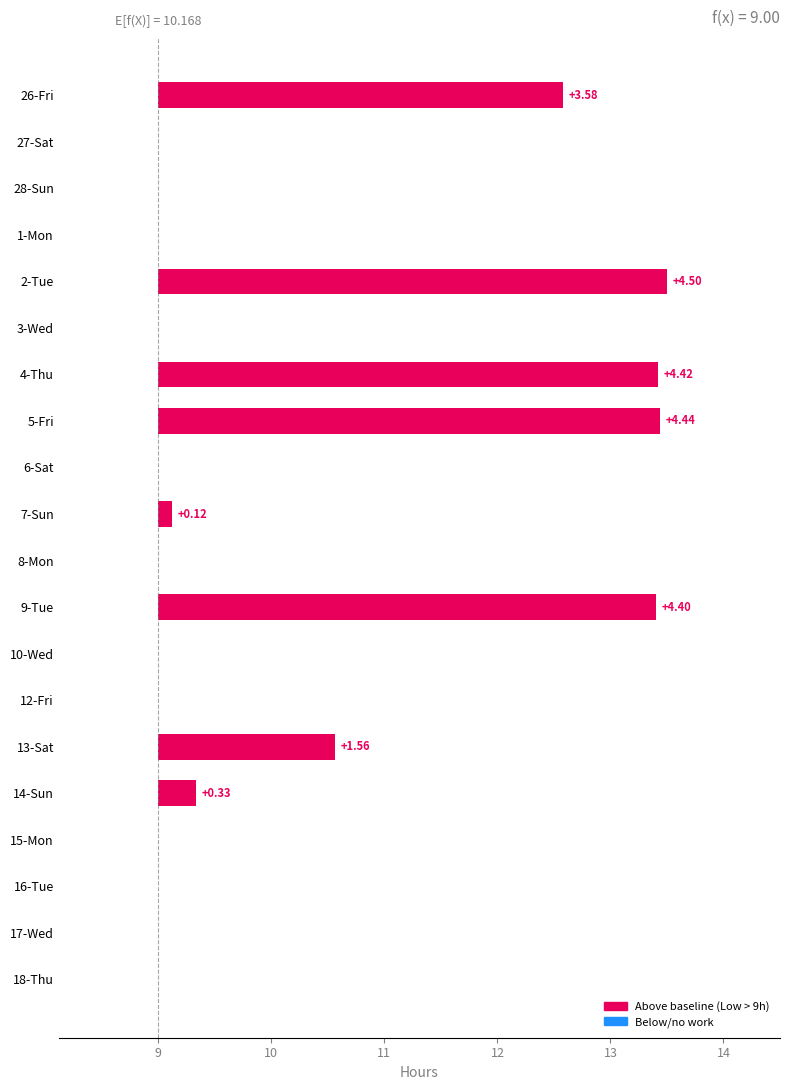

Reading left to right, extract all data points from this chart.

3.6	0.0	0.0	0.0	4.5	0.0	4.4	4.4	0.0	0.1	0.0	4.4	0.0	0.0	1.6	0.3	0.0	0.0	0.0	0.0